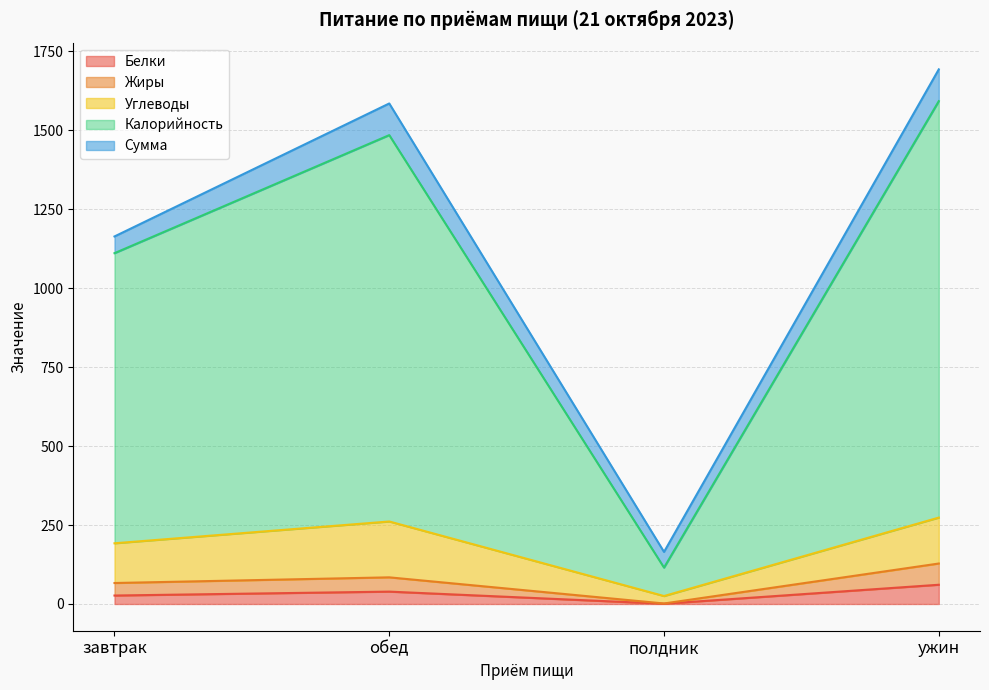

Does the chart have visible grid lines?

Yes